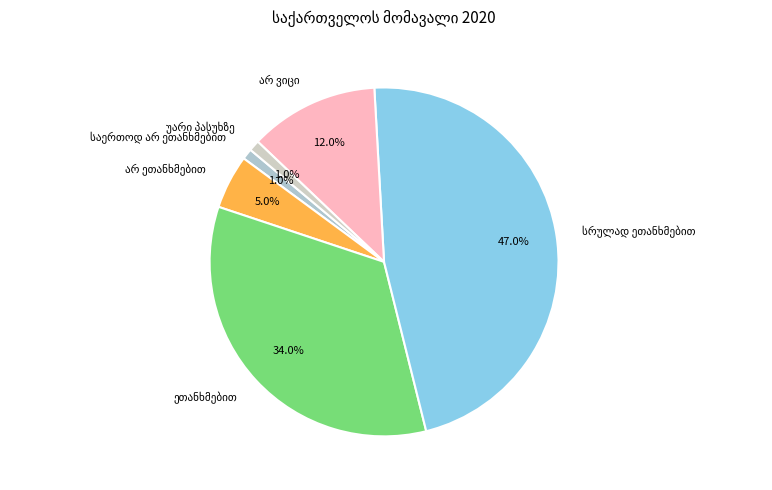

Is there any slice that represents more than half of the pie?

No